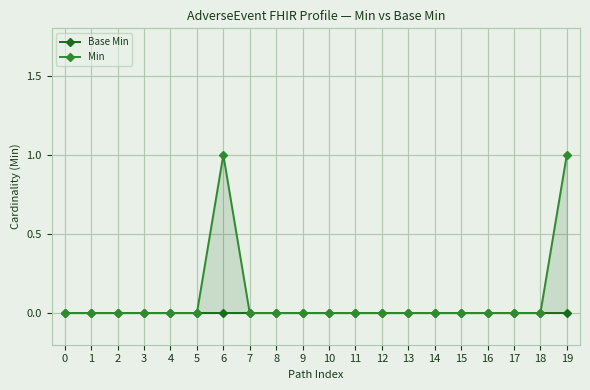

True or false: Min and Base Min cross at least once.

False